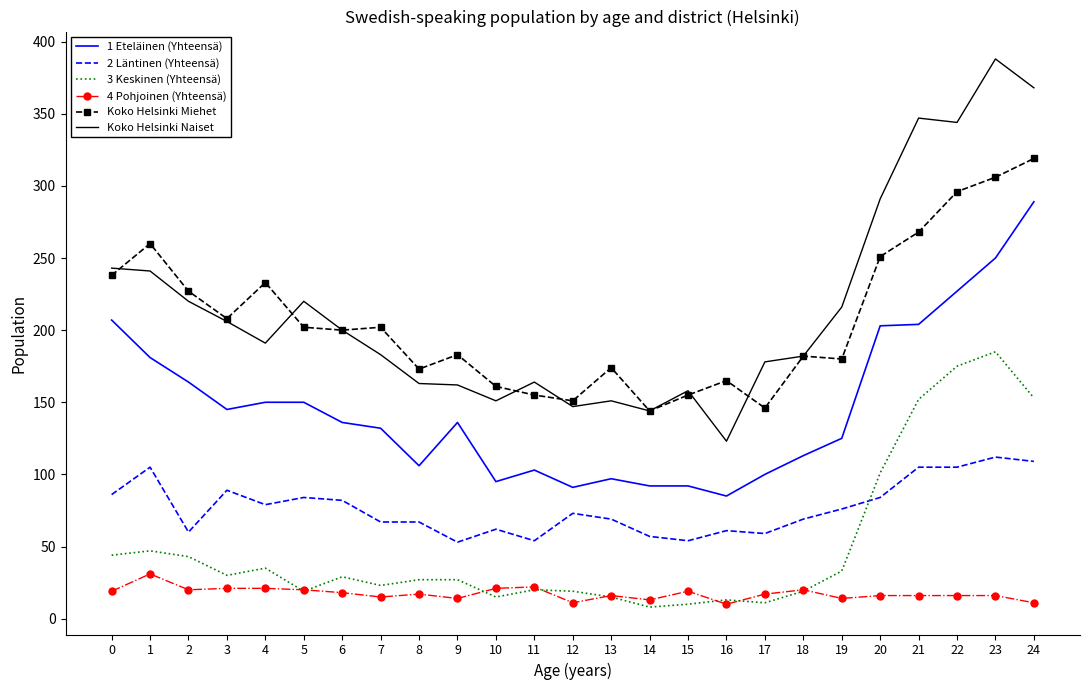

True or false: 4 Pohjoinen (Yhteensä) and Koko Helsinki Miehet intersect in this chart.

False